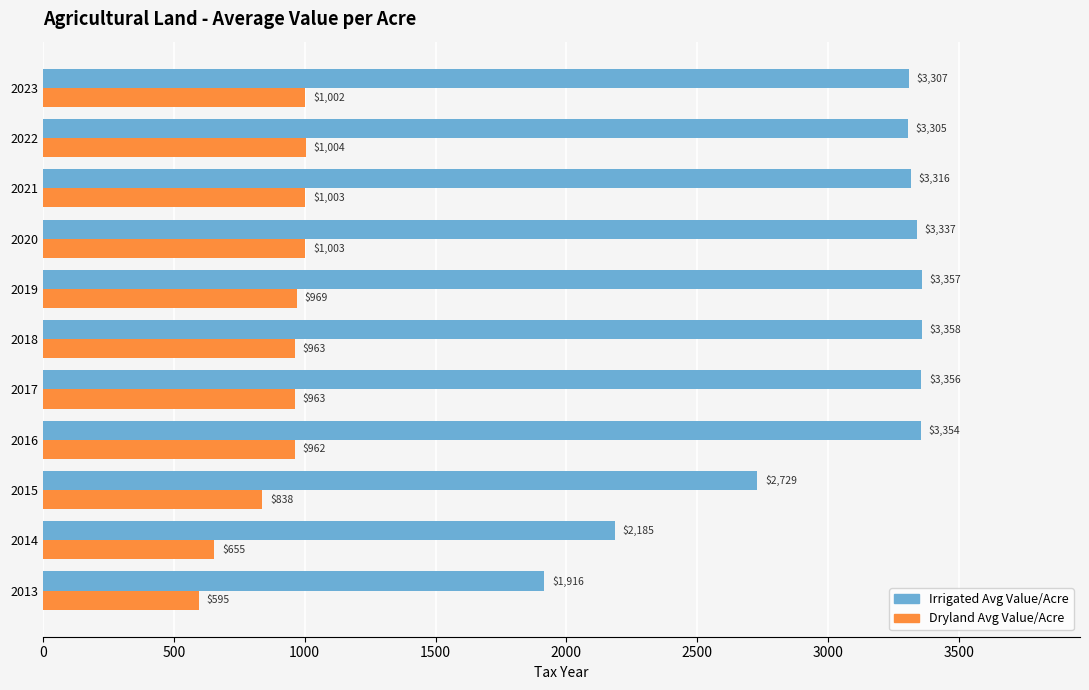

Which series has the largest total across all categories?

Irrigated Avg Value/Acre